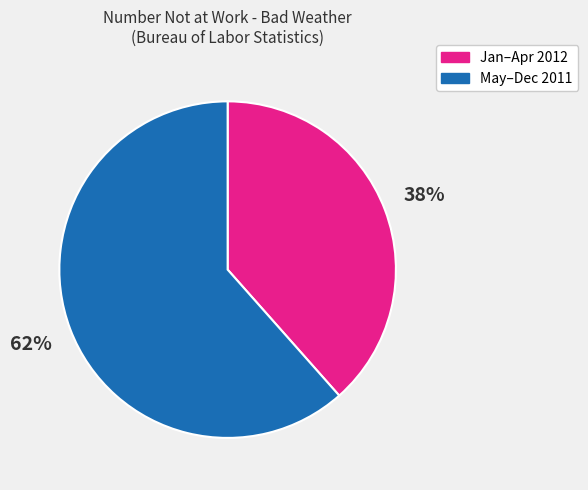

Does any single category account for the majority?

Yes